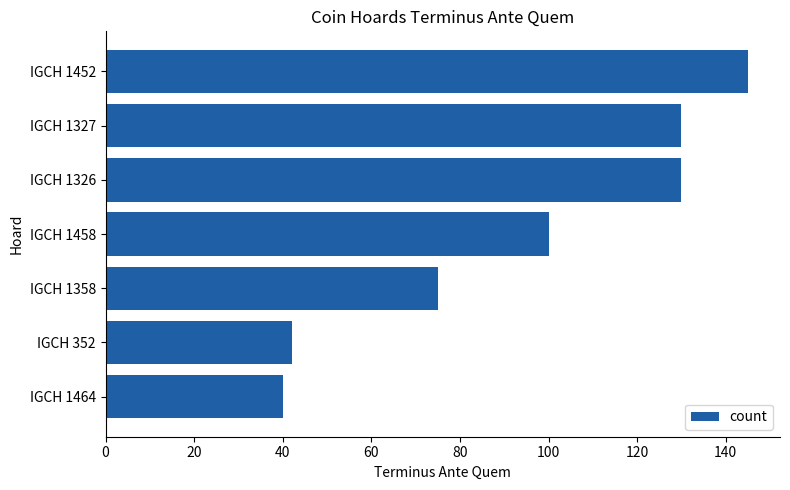

Between IGCH 1464 and IGCH 1452, which is larger?

IGCH 1452